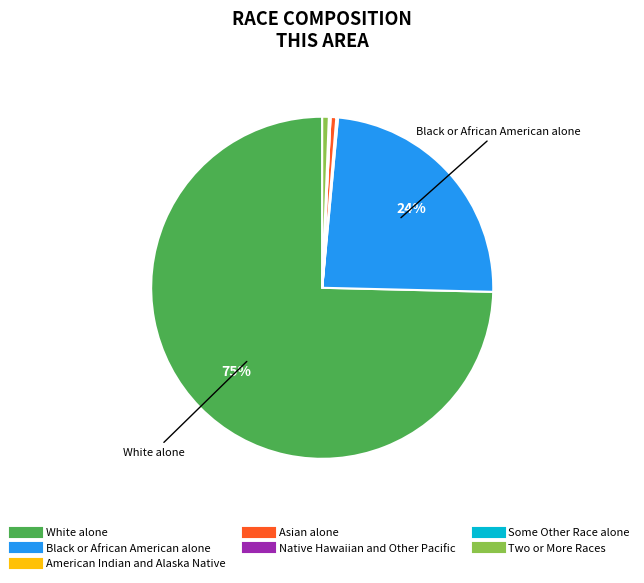

To the nearest percent, what portion does Two or More Races represent?

1%